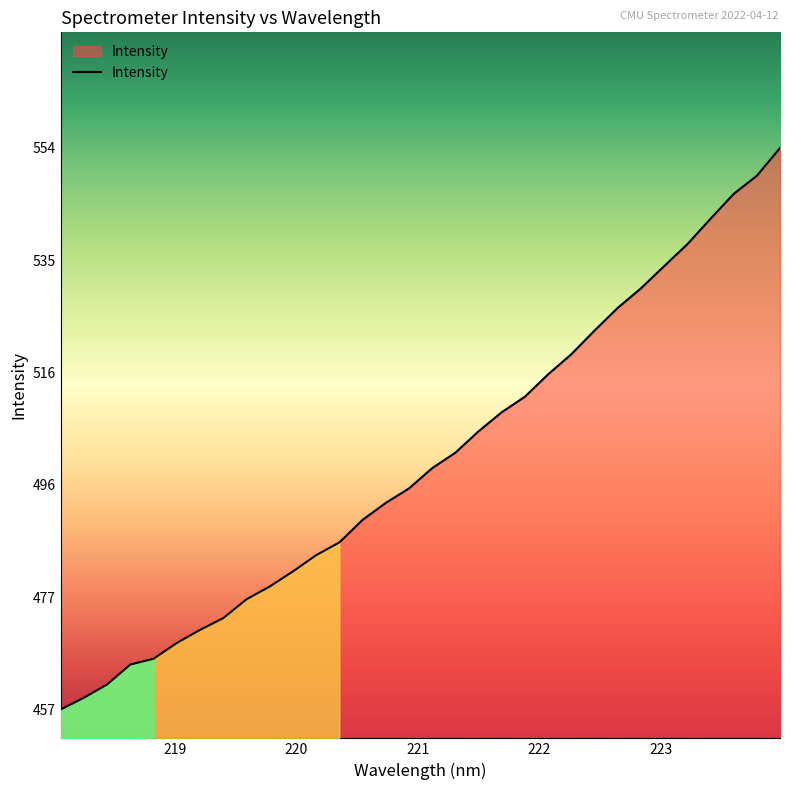

What is the smallest value displayed?

457.3